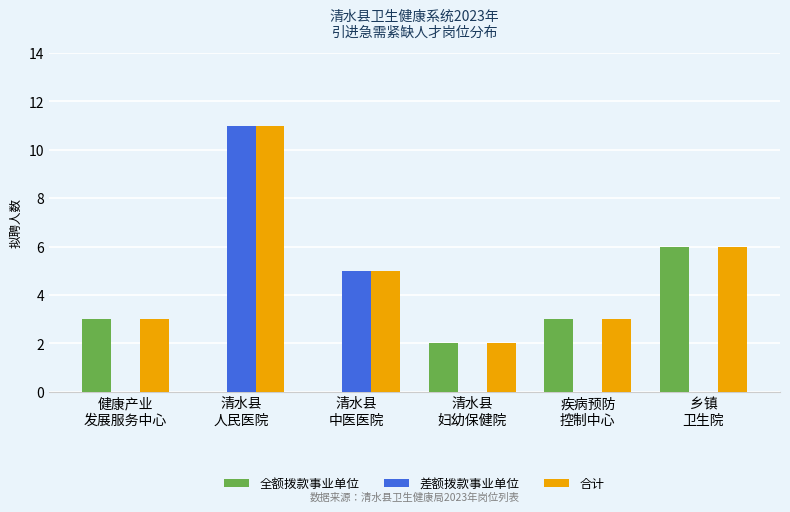

Which series has the largest total across all categories?

合计